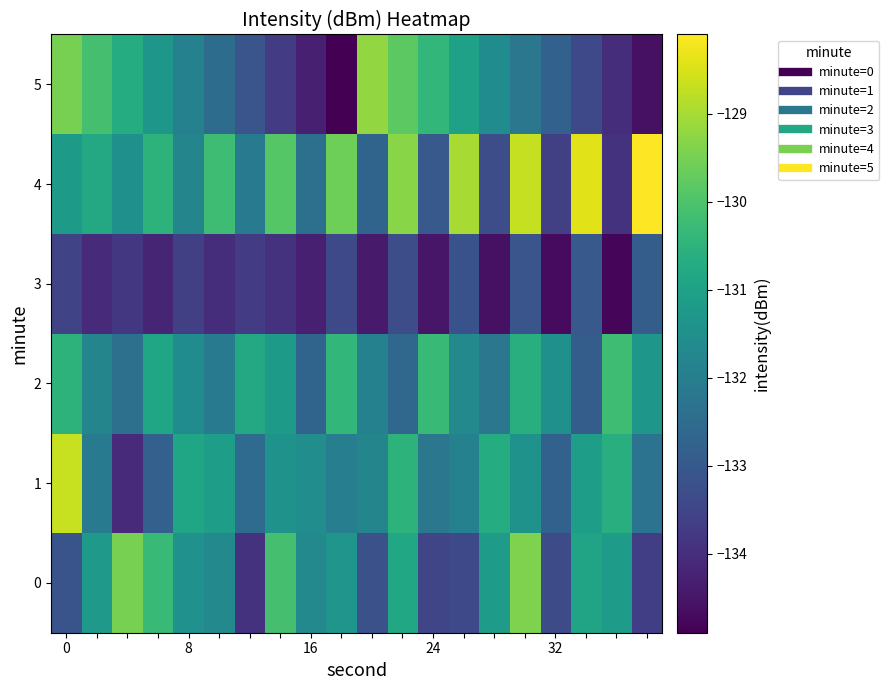

At how many categories does at least one series exceed -131?

18